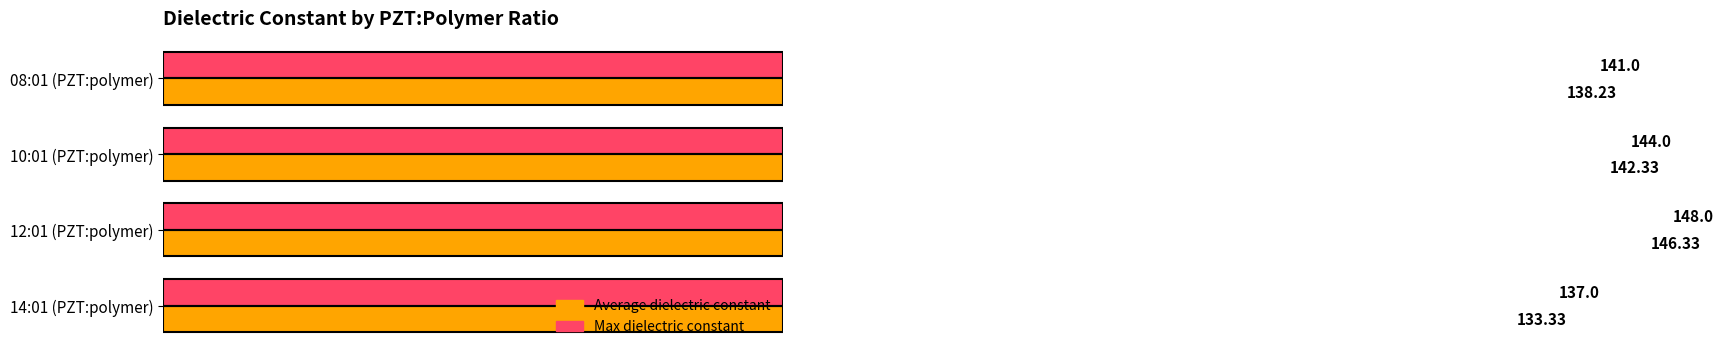

True or false: Average dielectric constant has a value of 133.3 at 14:01 (PZT:polymer).

True